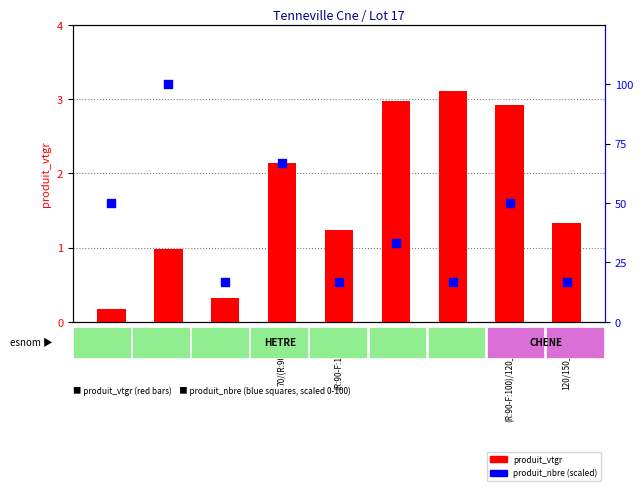

Which series contains the lowest Y value?

produit_vtgr